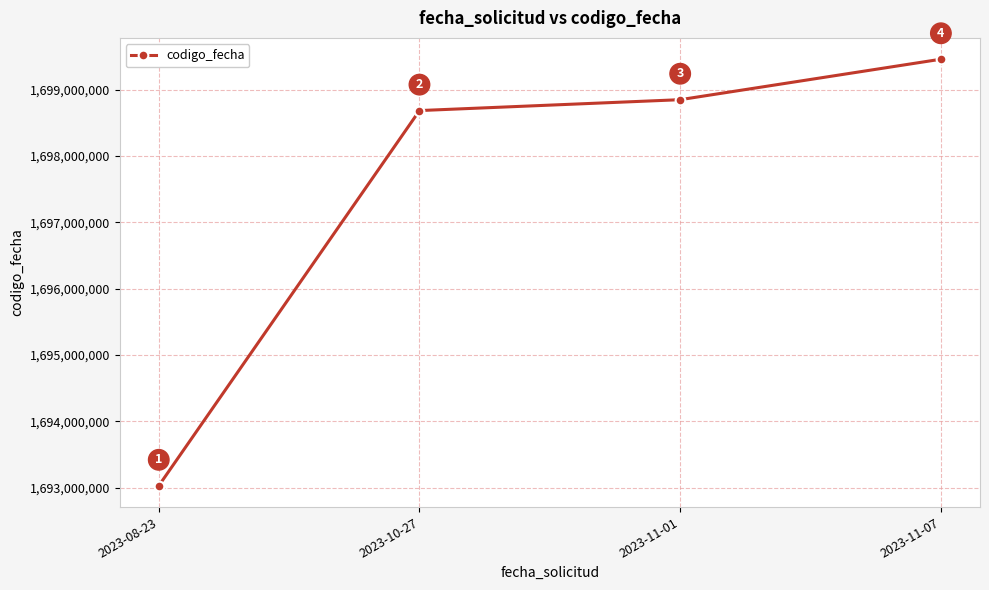

Rank the categories by value from highest to lowest.

2023-11-07, 2023-11-01, 2023-10-27, 2023-08-23